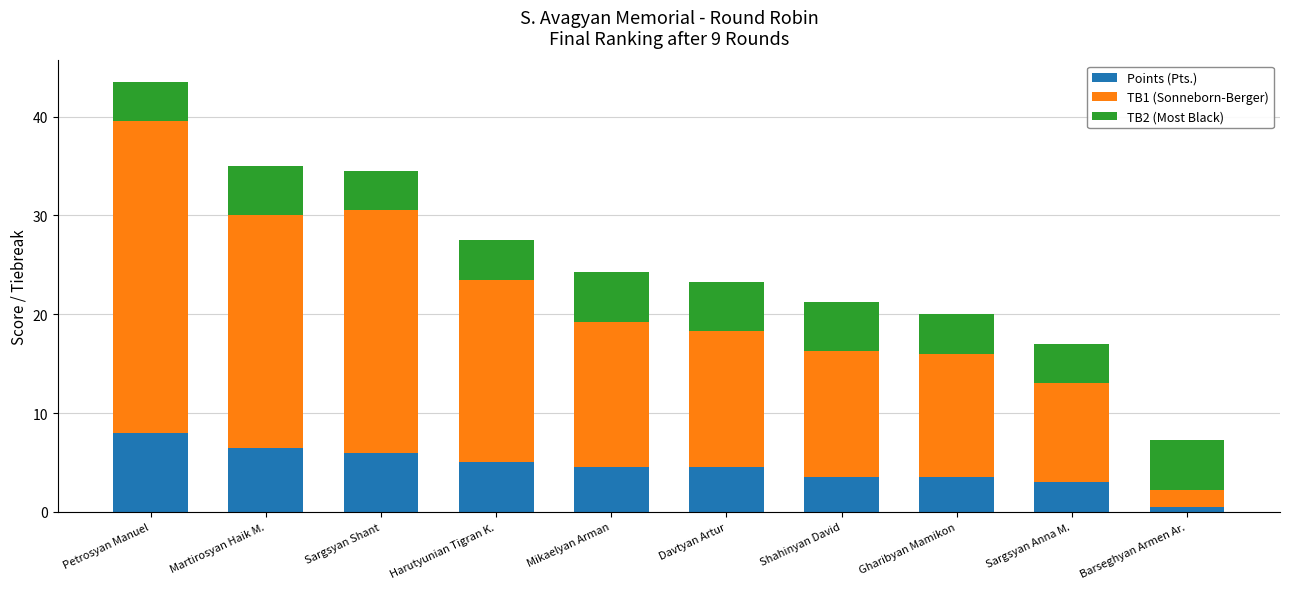

What is the difference between the maximum and minimum values in the Points (Pts.) series?

7.5